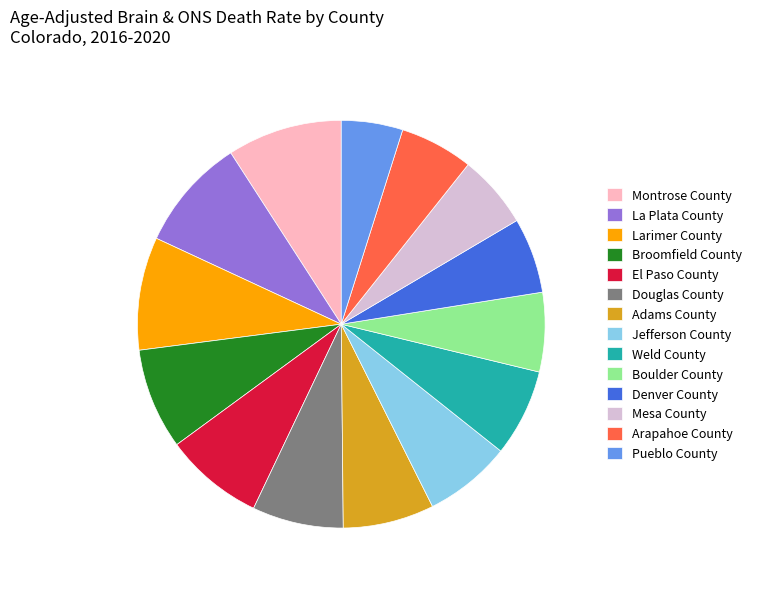

Approximately how many times larger is the value at Arapahoe County compared to Montrose County?

0.6